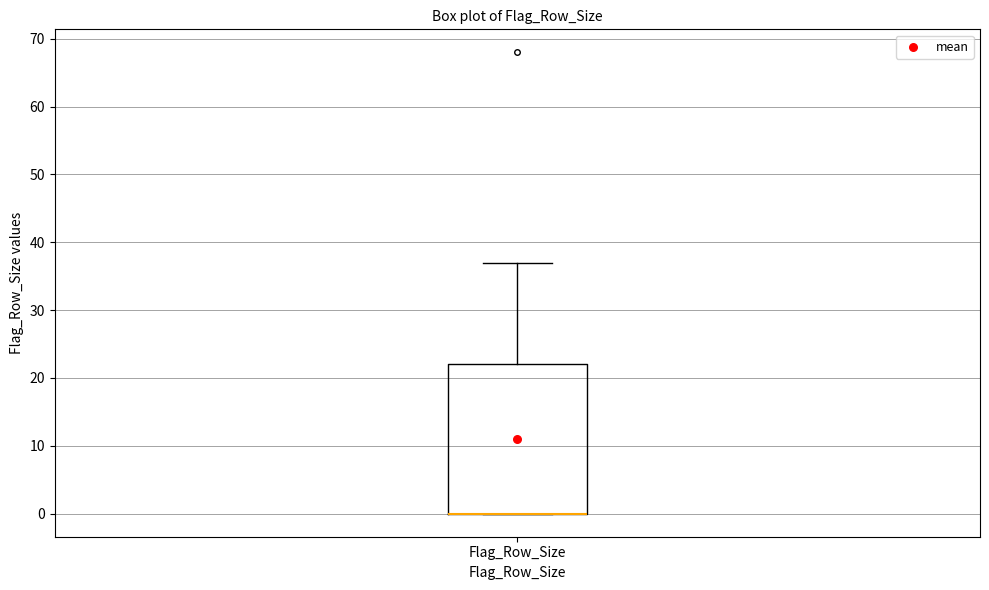

Transcribe this box plot: give where the median line is, the range the box spans, and where the two whiskers end, as read against the y-axis. The values are not printed on the chart, so give them approximately, as read against the axis.

median 0 (drawn on the box's lower edge), box 0 to 22, whiskers 0 to 37